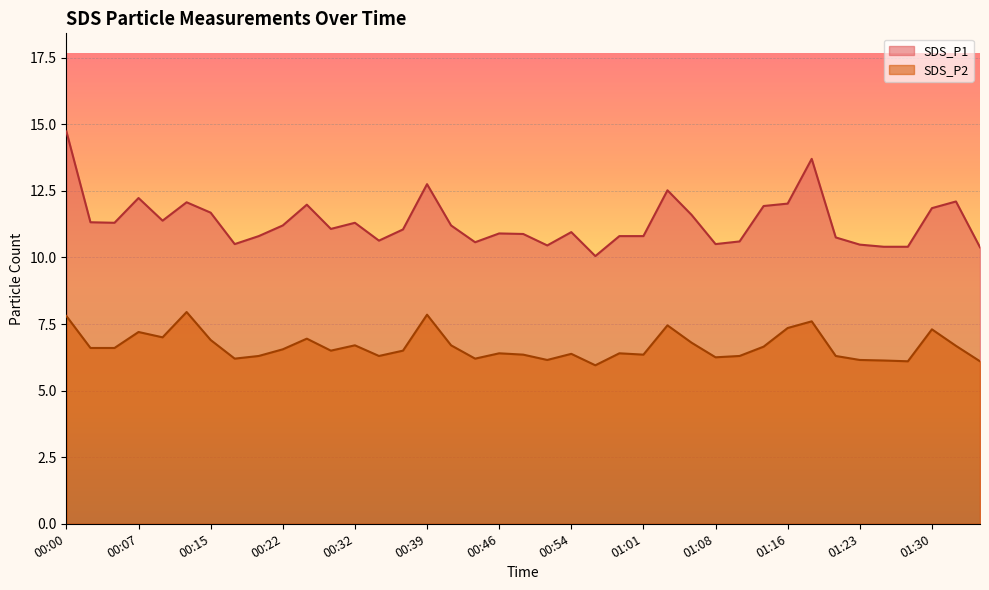

Reading left to right, extract all data points from this chart.

SDS_P1: 14.7	11.3	11.3	12.2	11.4	12.1	11.7	10.5	10.8	11.2	12.0	11.1	11.3	10.6	11.1	12.8	11.2	10.6	10.9	10.9	10.4	10.9	10.1	10.8	10.8	12.5	11.6	10.5	10.6	11.9	12.0	13.7	10.8	10.5	10.4	10.4	11.8	12.1	10.4
SDS_P2: 7.8	6.6	6.6	7.2	7.0	8.0	6.9	6.2	6.3	6.5	7.0	6.5	6.7	6.3	6.5	7.8	6.7	6.2	6.4	6.3	6.2	6.4	6.0	6.4	6.3	7.5	6.8	6.2	6.3	6.7	7.3	7.6	6.3	6.2	6.1	6.1	7.3	6.7	6.1